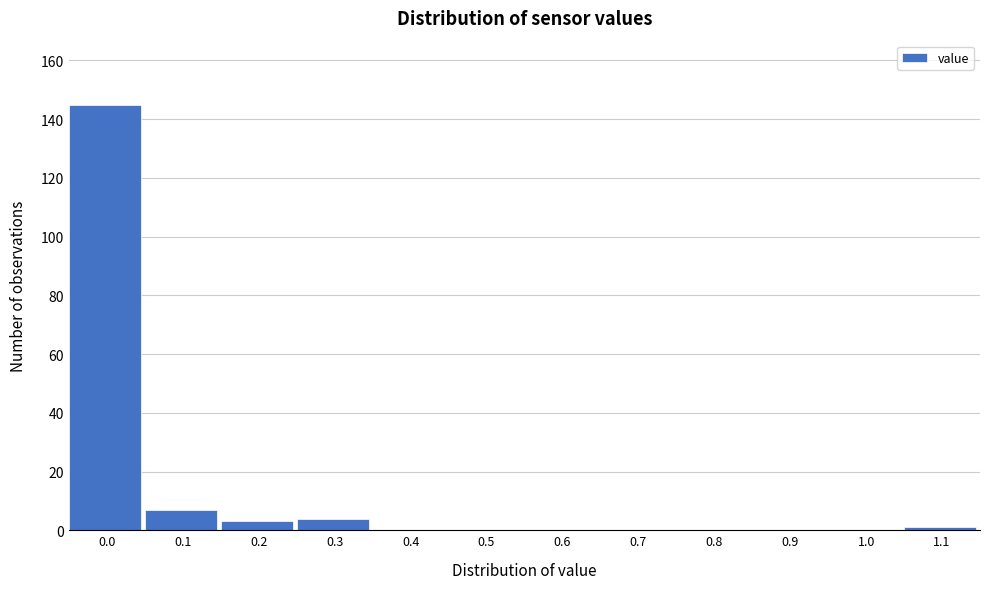

Reading right to left, transcribe all the data shown in this chart.

1.1=1	1.0=0	0.9=0	0.8=0	0.7=0	0.6=0	0.5=0	0.4=0	0.3=4	0.2=3	0.1=7	0.0=145